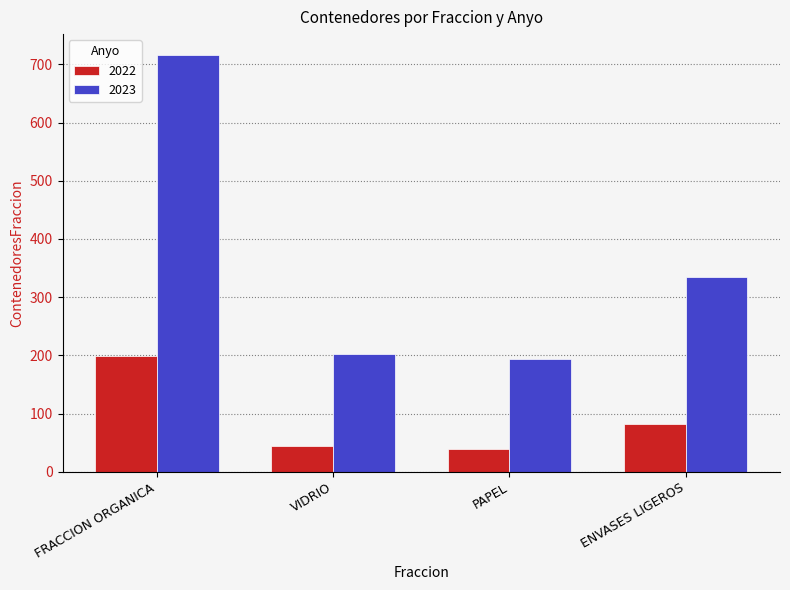

What is the difference between the maximum and minimum values in the 2022 series?

159